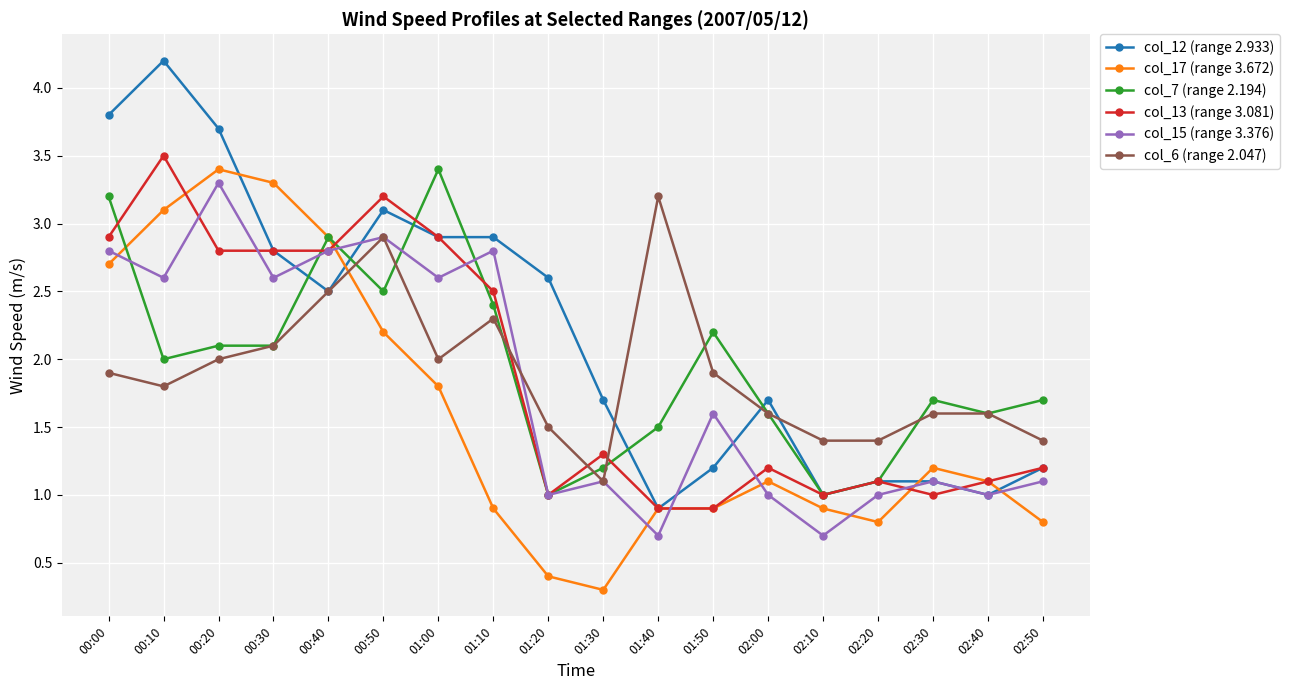

Reading left to right, what are all the values shown in this chart?

col_12 (range 2.933): 3.8	4.2	3.7	2.8	2.5	3.1	2.9	2.9	2.6	1.7	0.9	1.2	1.7	1.0	1.1	1.1	1.0	1.2
col_17 (range 3.672): 2.7	3.1	3.4	3.3	2.9	2.2	1.8	0.9	0.4	0.3	0.9	0.9	1.1	0.9	0.8	1.2	1.1	0.8
col_7 (range 2.194): 3.2	2.0	2.1	2.1	2.9	2.5	3.4	2.4	1.0	1.2	1.5	2.2	1.6	1.0	1.1	1.7	1.6	1.7
col_13 (range 3.081): 2.9	3.5	2.8	2.8	2.8	3.2	2.9	2.5	1.0	1.3	0.9	0.9	1.2	1.0	1.1	1.0	1.1	1.2
col_15 (range 3.376): 2.8	2.6	3.3	2.6	2.8	2.9	2.6	2.8	1.0	1.1	0.7	1.6	1.0	0.7	1.0	1.1	1.0	1.1
col_6 (range 2.047): 1.9	1.8	2.0	2.1	2.5	2.9	2.0	2.3	1.5	1.1	3.2	1.9	1.6	1.4	1.4	1.6	1.6	1.4